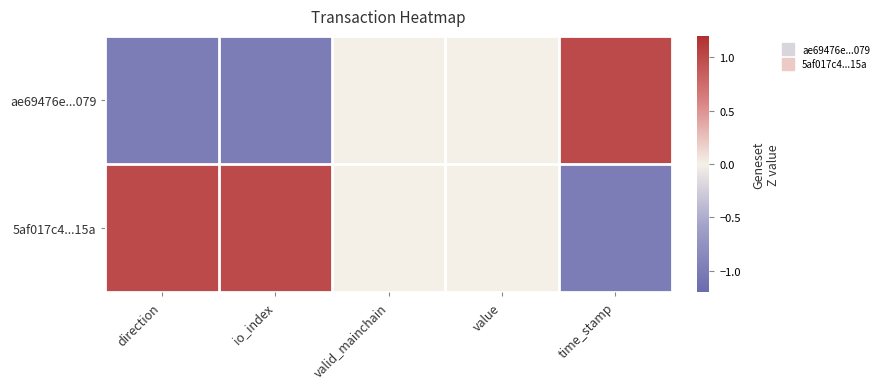

Which label corresponds to the largest value in the chart?

time_stamp